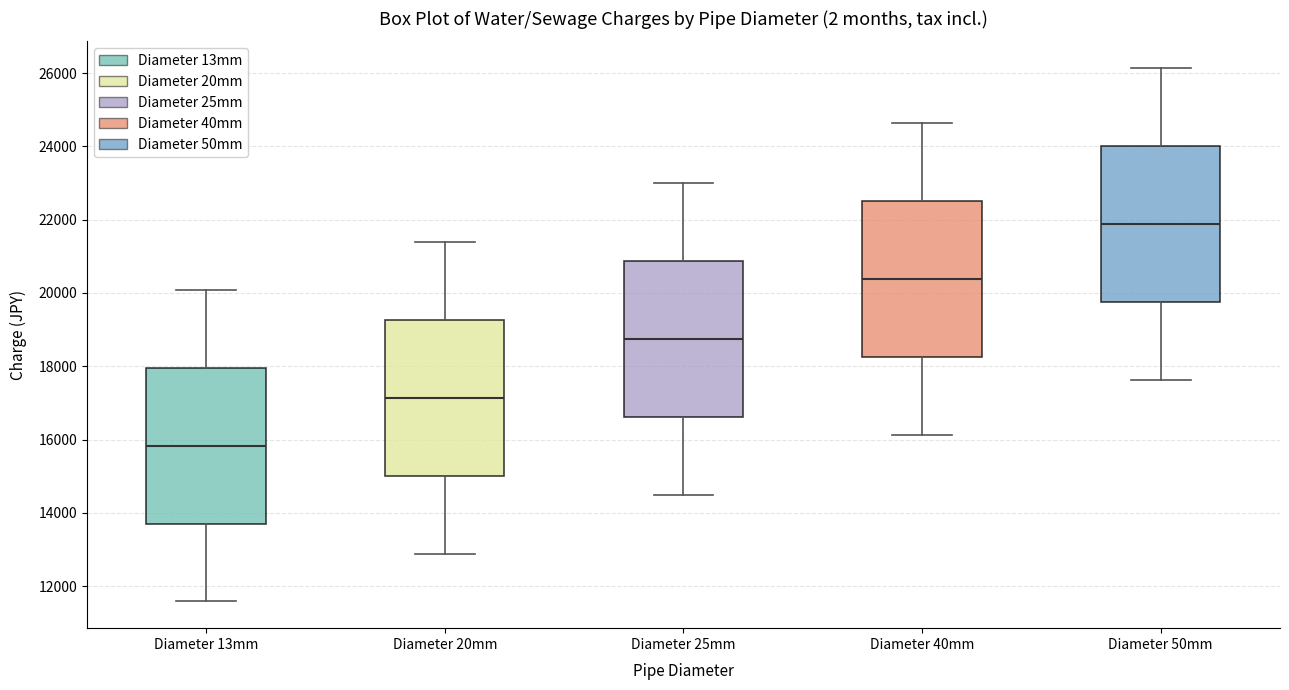

Where is the lower edge of the box for Diameter 40mm on the y-axis? The values are not printed on the chart, so give them approximately, as read against the axis.

18200